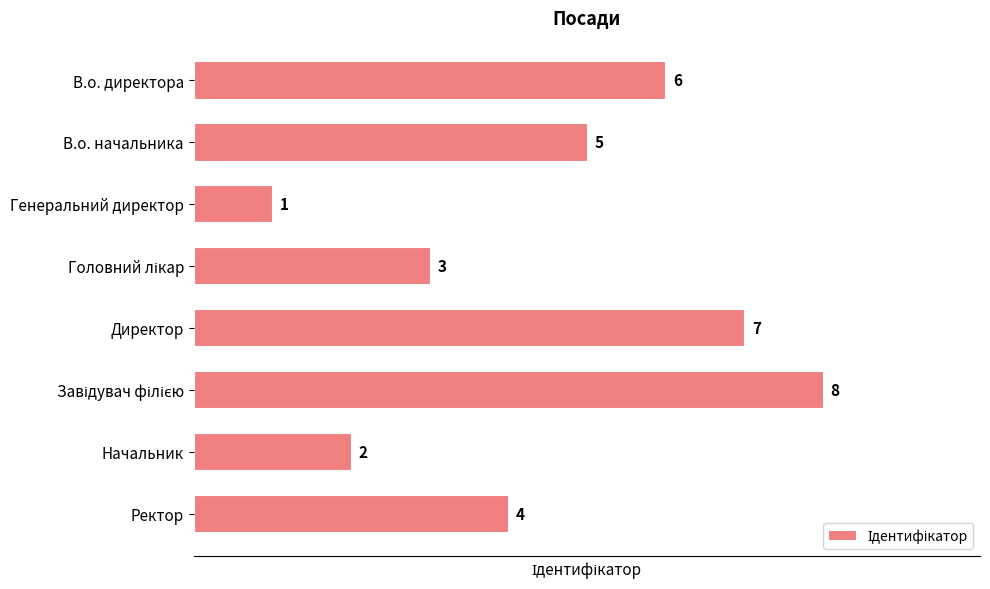

How many series are shown in this chart?

1